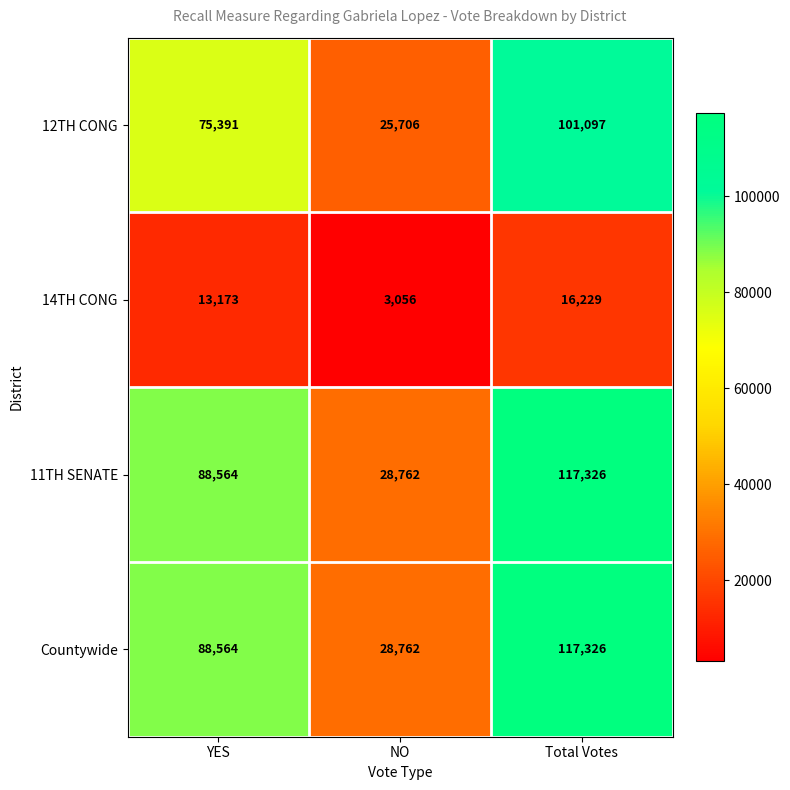

What is the spread (max minus min) of values at Total Votes?

101097